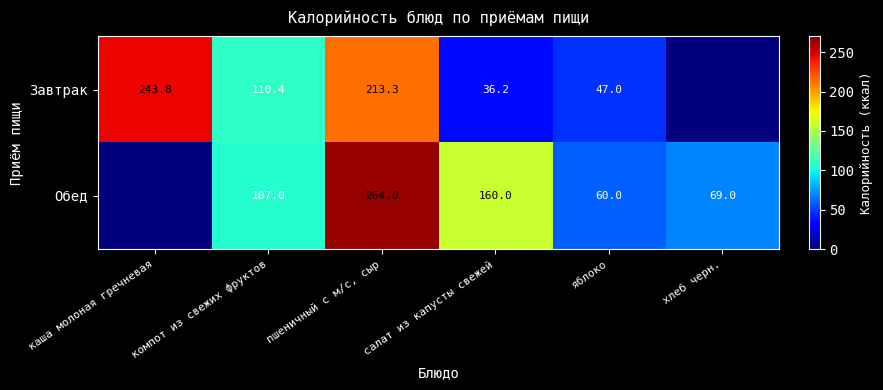

The Завтрак series shows 10.4 at яблоко. True or false?

False